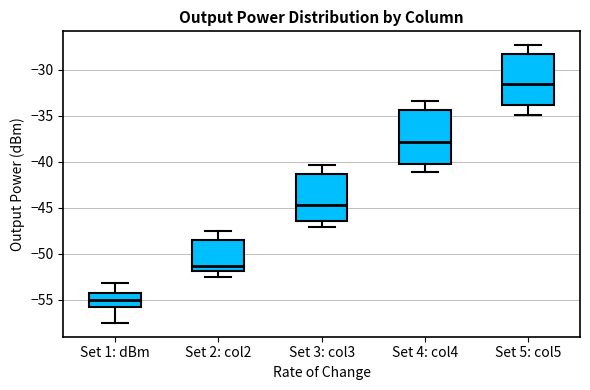

Reading left to right, transcribe this box plot: for each box, give where its median line is, the range the box spans, and where its two whiskers end, as read against the y-axis. The values are not printed on the chart, so give them approximately, as read against the axis.

Set 1: dBm: median -55.0, box -56.0 to -54.5, whiskers -57.5 to -53.0
Set 2: col2: median -51.5, box -52.0 to -48.5, whiskers -52.5 to -47.5
Set 3: col3: median -44.5, box -46.5 to -41.5, whiskers -47.0 to -40.5
Set 4: col4: median -38.0, box -40.0 to -34.5, whiskers -41.0 to -33.5
Set 5: col5: median -31.5, box -34.0 to -28.5, whiskers -35.0 to -27.5